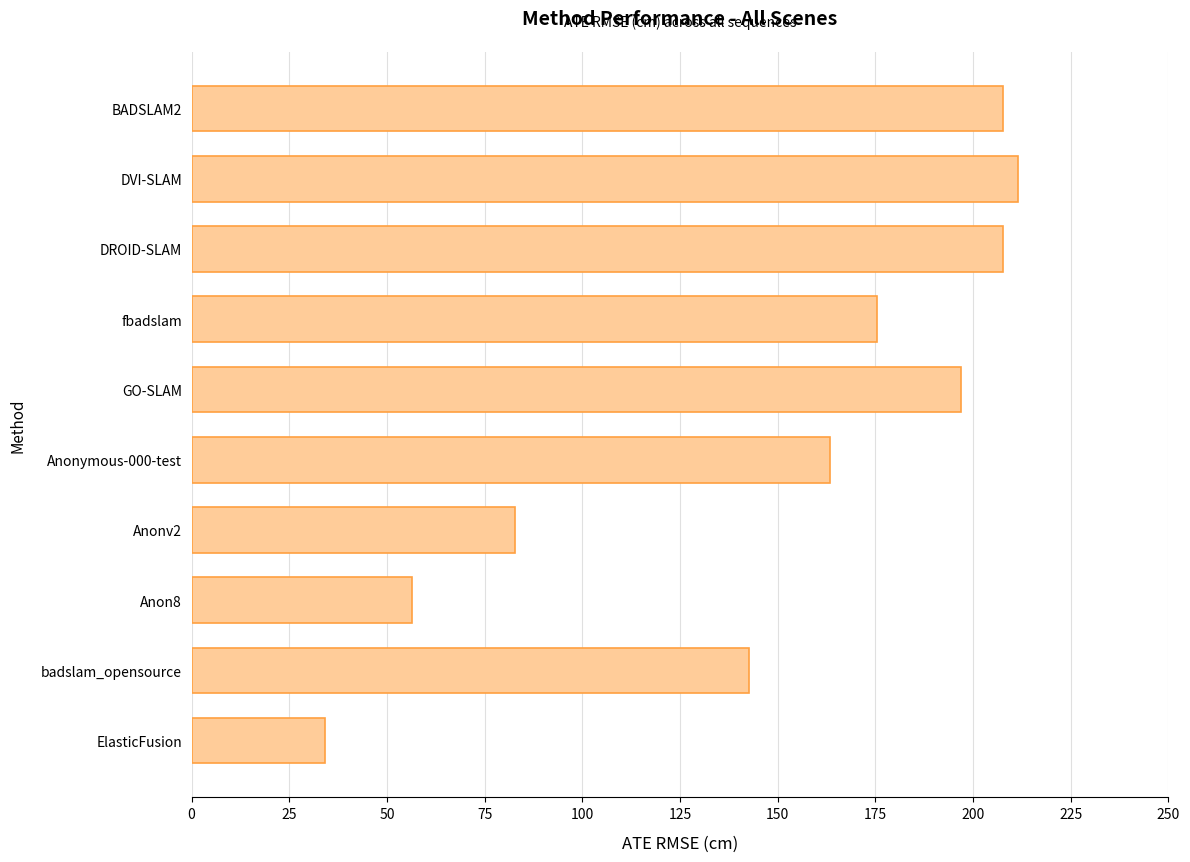

The chart shows a value of 362.0 at DROID-SLAM. True or false?

False